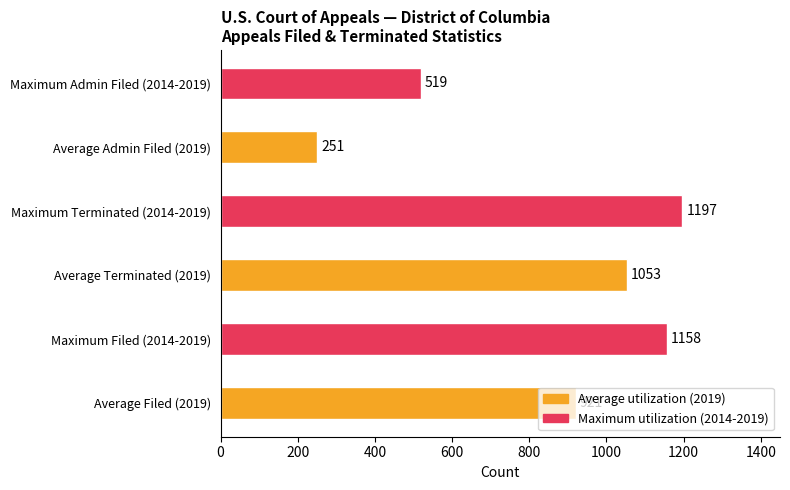

True or false: the data shows 1197 at Maximum Terminated (2014-2019).

True